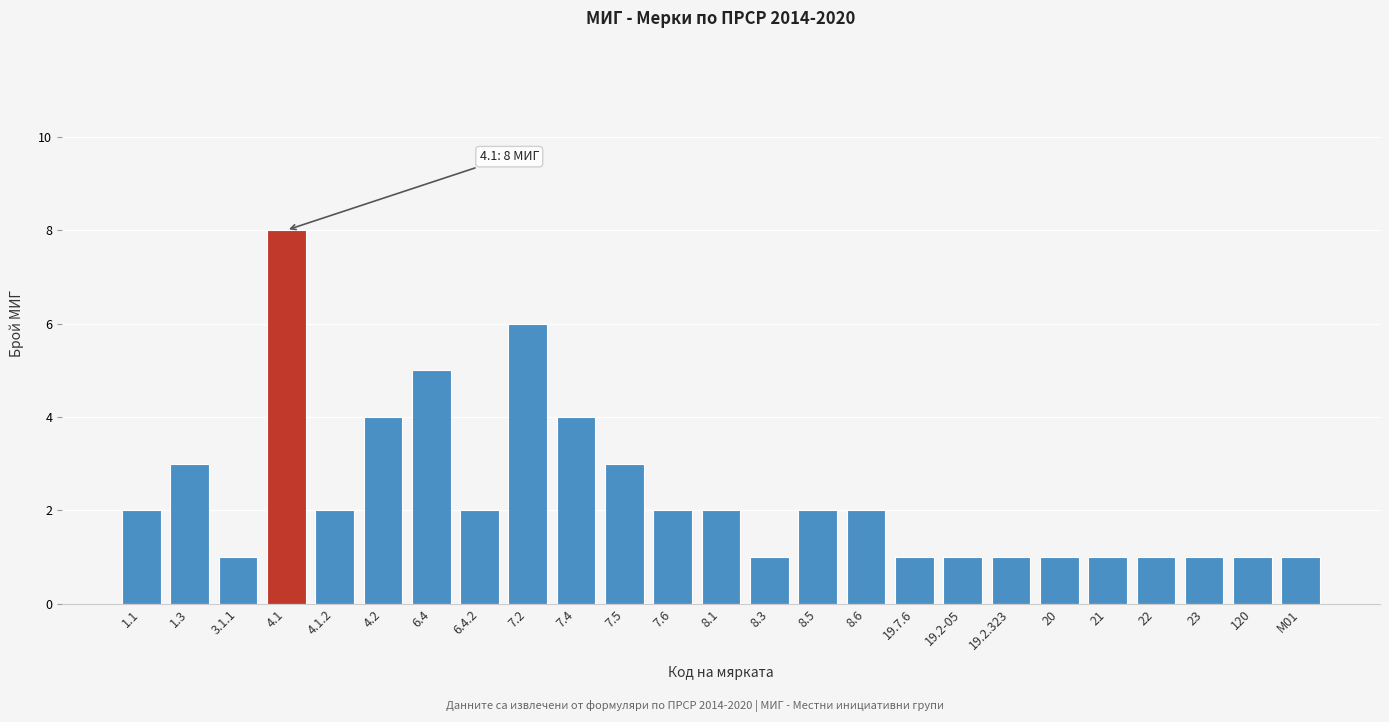

Reading left to right, transcribe all the data shown in this chart.

2	3	1	8	2	4	5	2	6	4	3	2	2	1	2	2	1	1	1	1	1	1	1	1	1